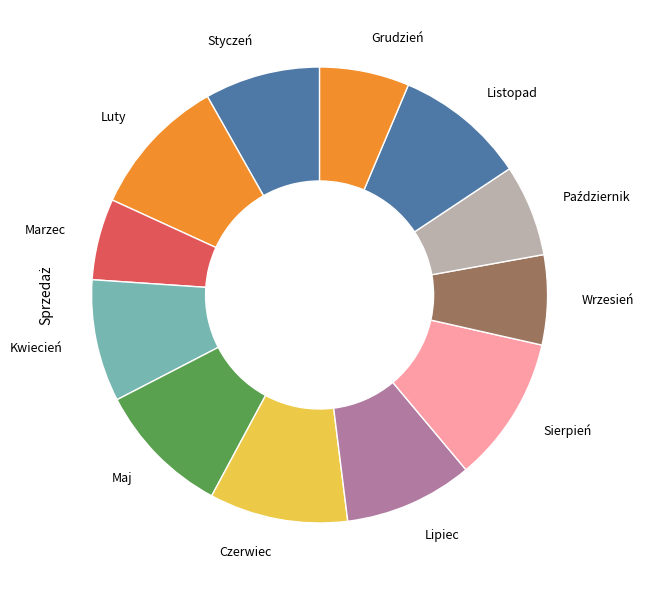

True or false: Czerwiec accounts for 10% of the total.

True